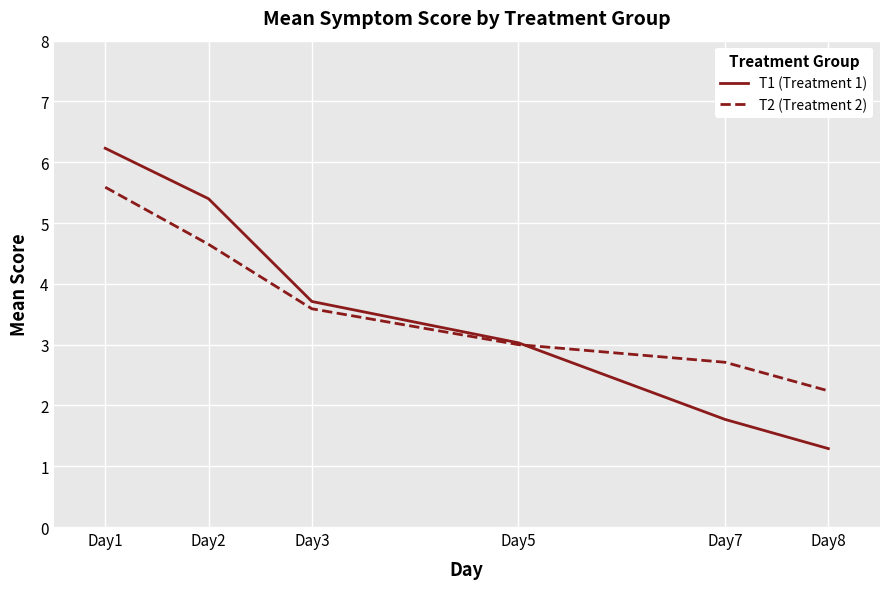

What is the total value across all series at Day2?

10.1